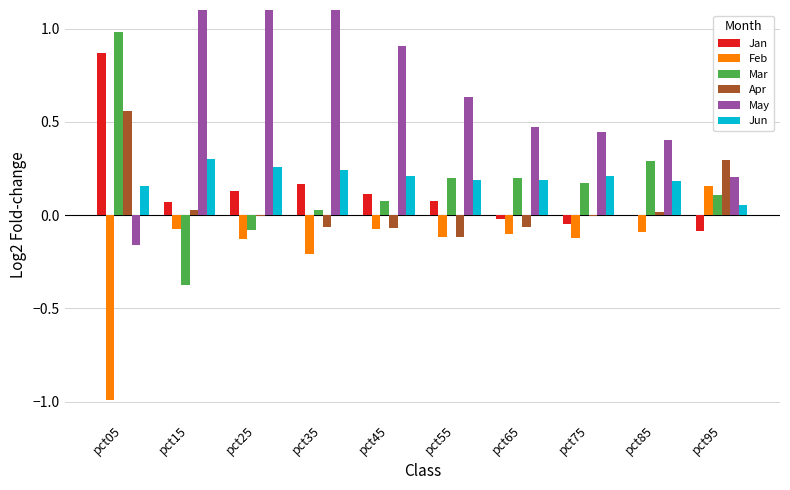

How many values in the Feb series are below 0?

9